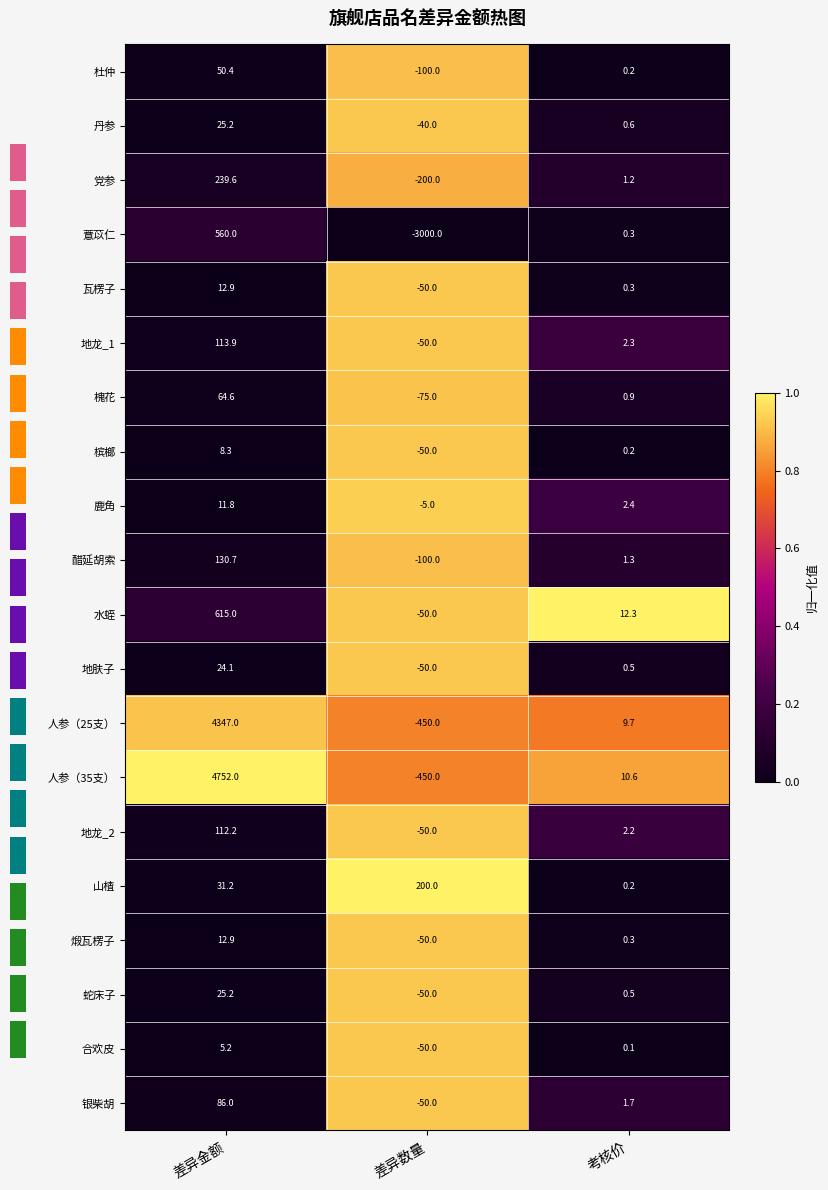

At which label does 槐花 reach its peak?

差异金额